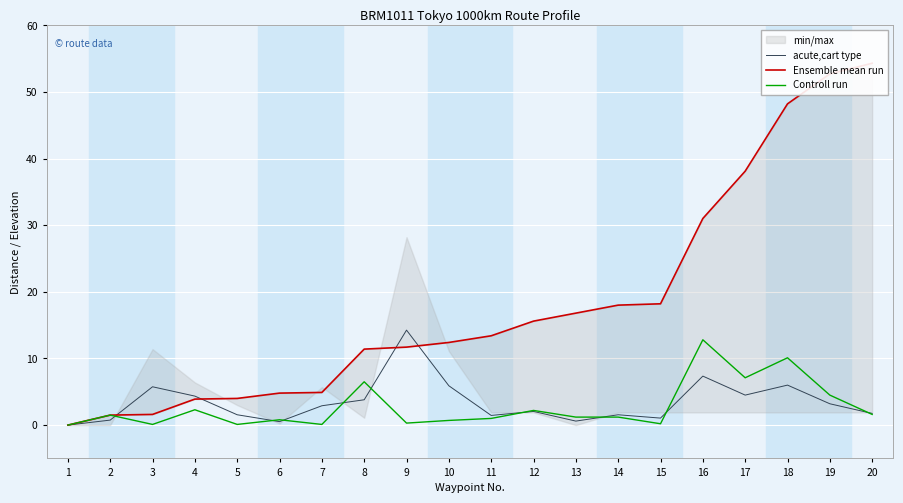

The Ensemble mean run series shows 1.0 at 6. True or false?

False